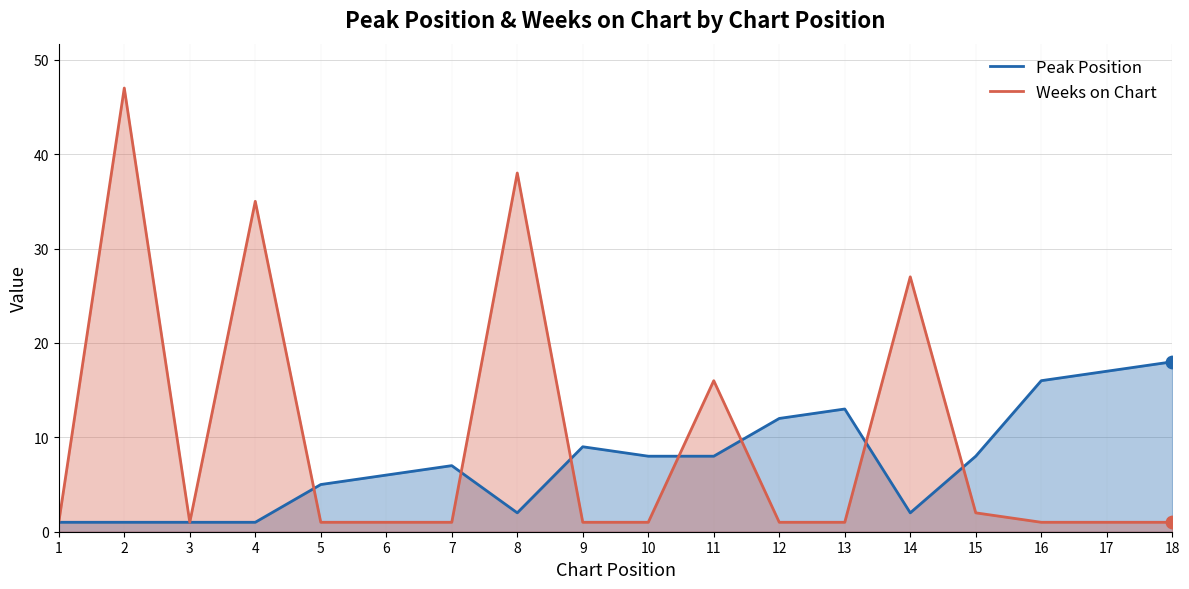

Which series reaches the maximum Y coordinate?

Weeks on Chart